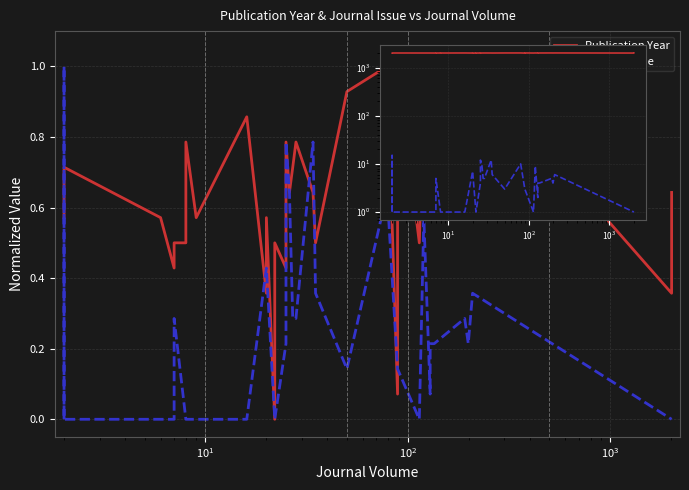

Which series has the largest range (max minus min)?

Publication Year